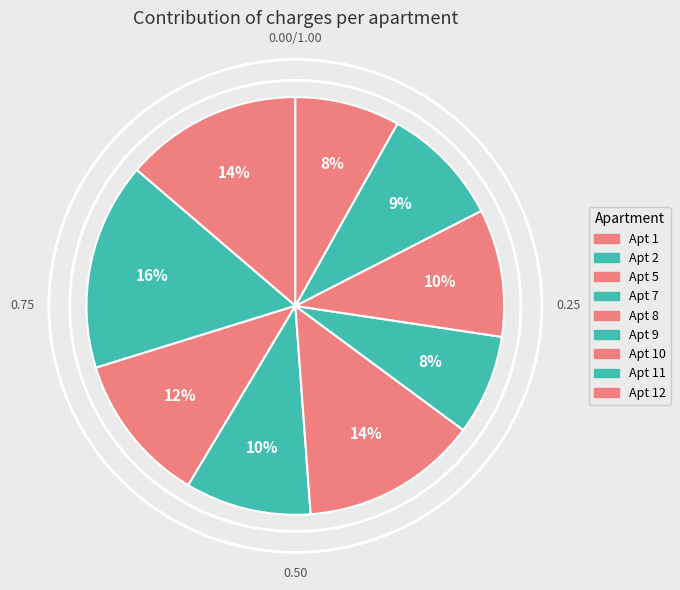

How many segments does this pie chart have?

9